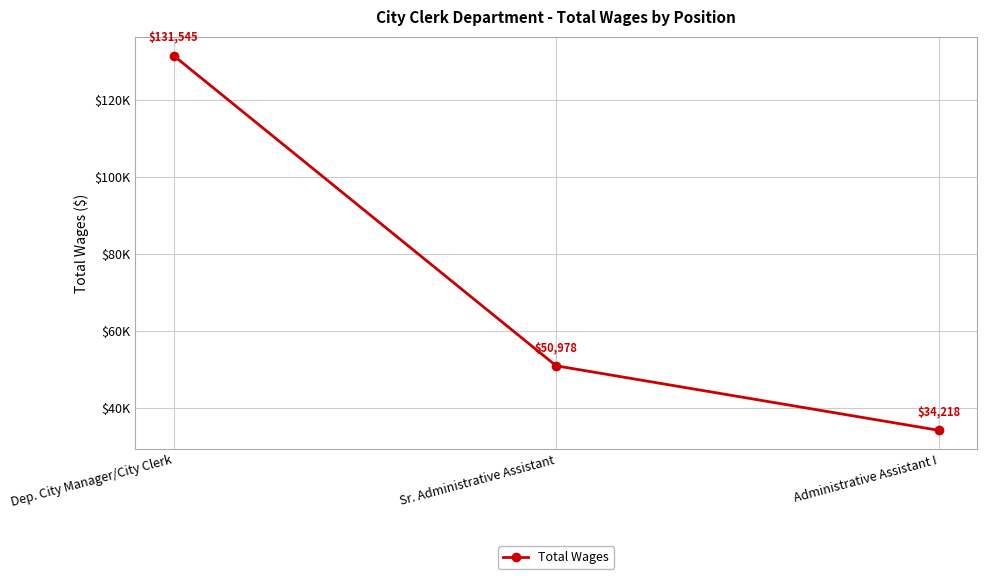

Is this an area chart (filled region under the line)?

No